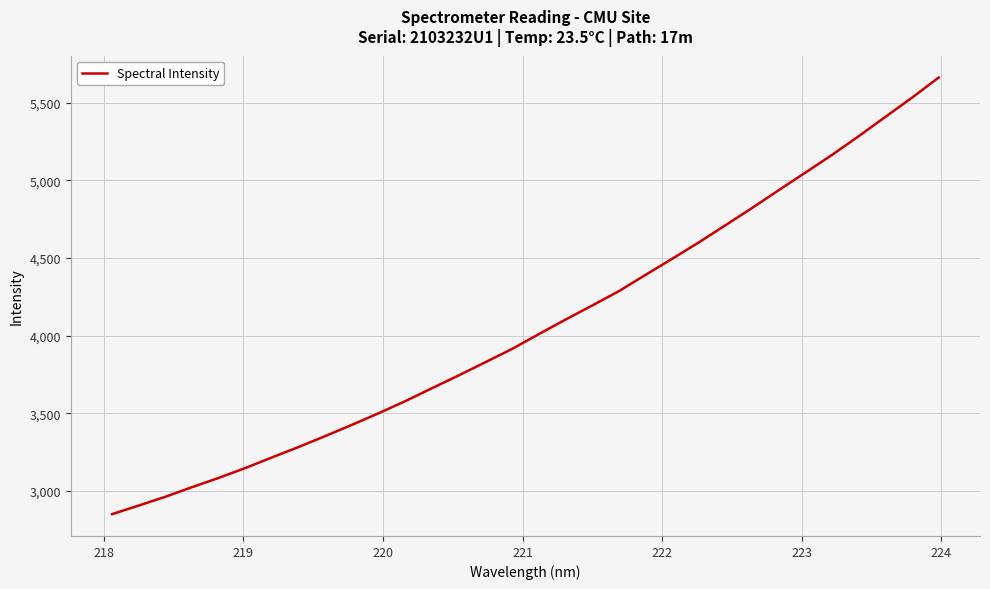

What is the minimum value shown in the chart?

2849.6